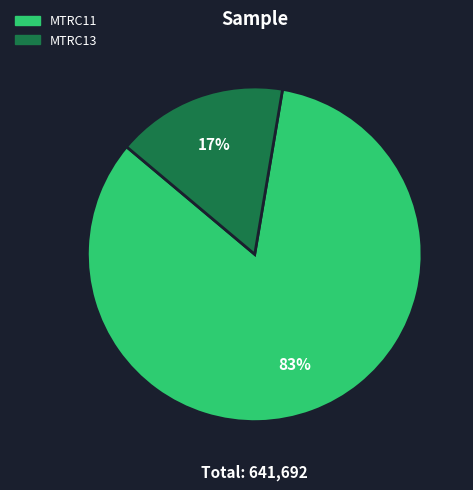

True or false: MTRC11 accounts for 83% of the total.

True